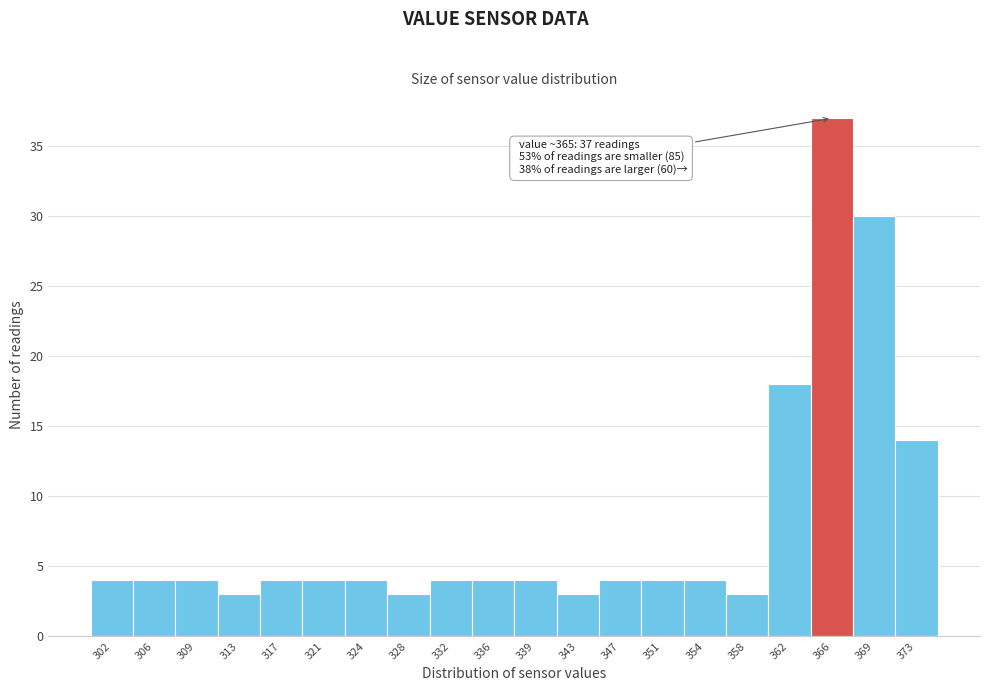

Which range on the x-axis has the tallest bar?

363.75 to 367.50